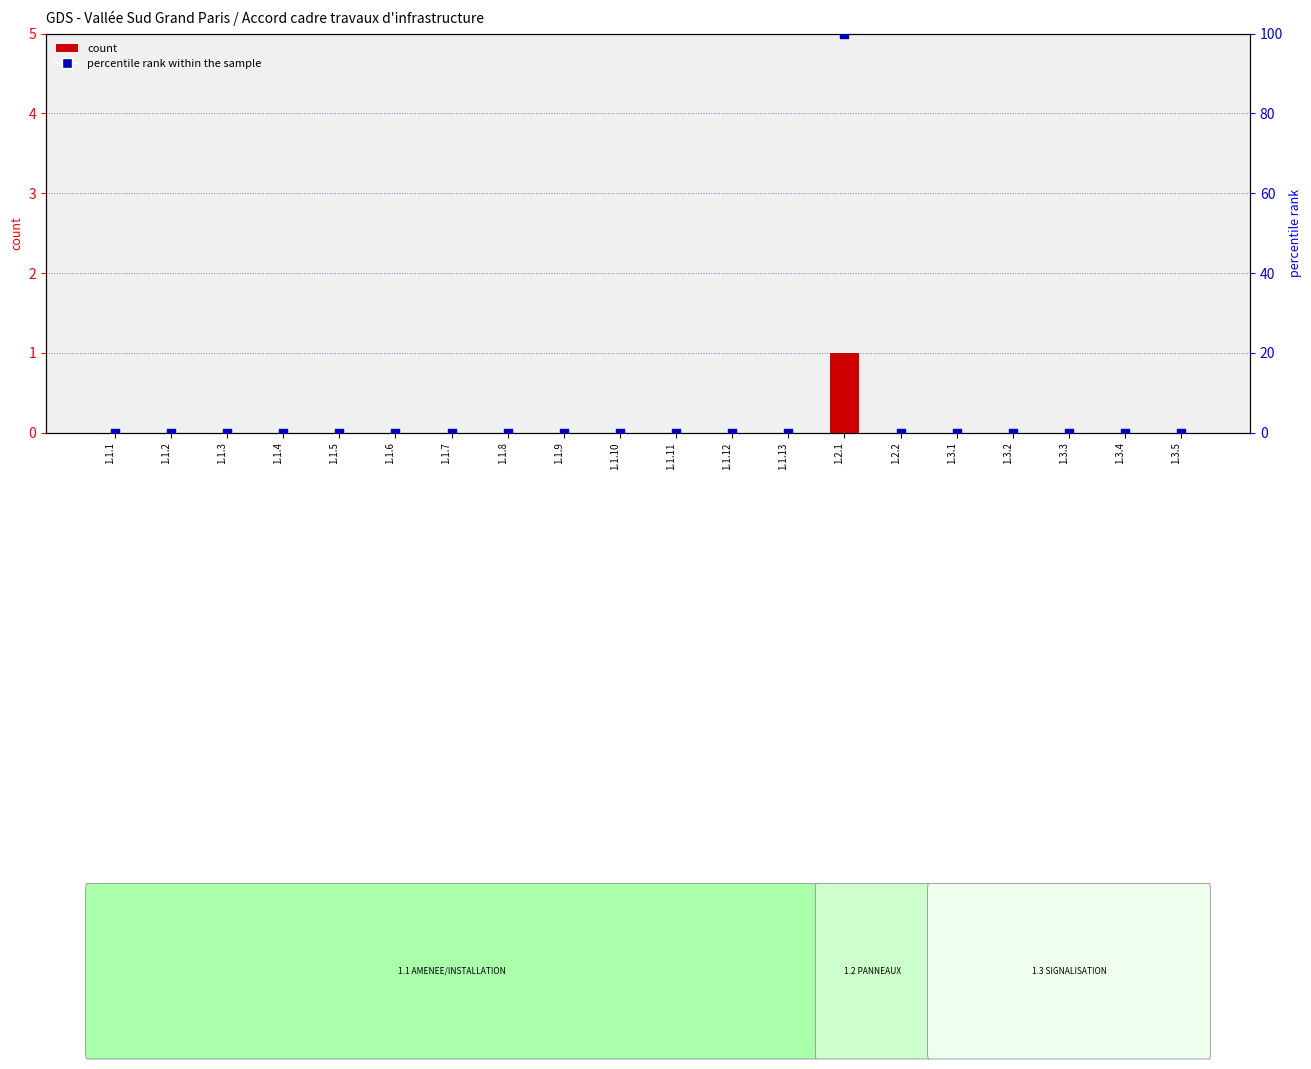

Which series reaches the maximum Y coordinate?

percentile rank within the sample